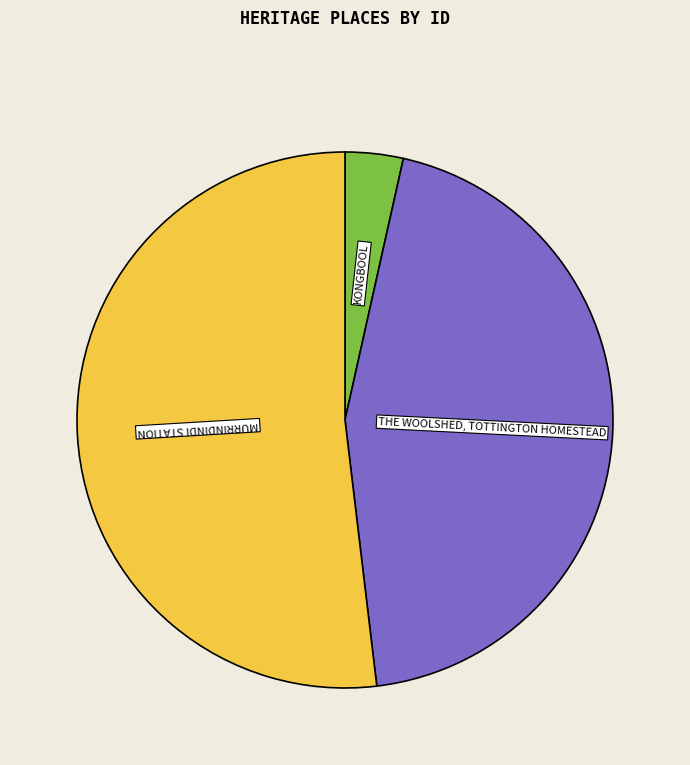

Is there any slice that represents more than half of the pie?

Yes